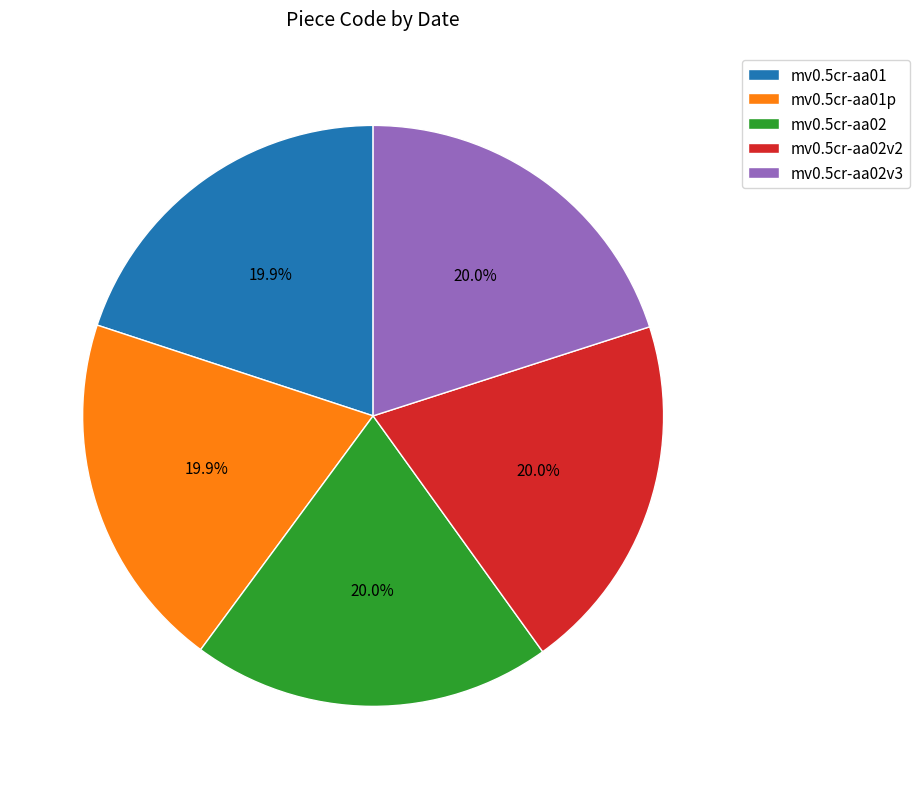

What is the total percentage of mv0.5cr-aa02v2 and mv0.5cr-aa01p?

40.0%